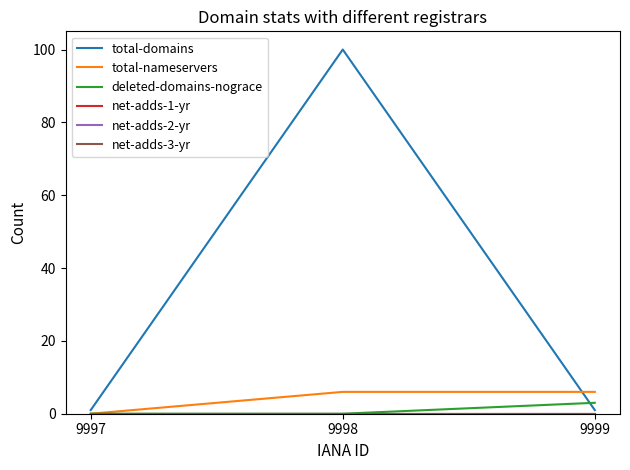

Between 9998 and 9999, which series saw the biggest shift?

total-domains